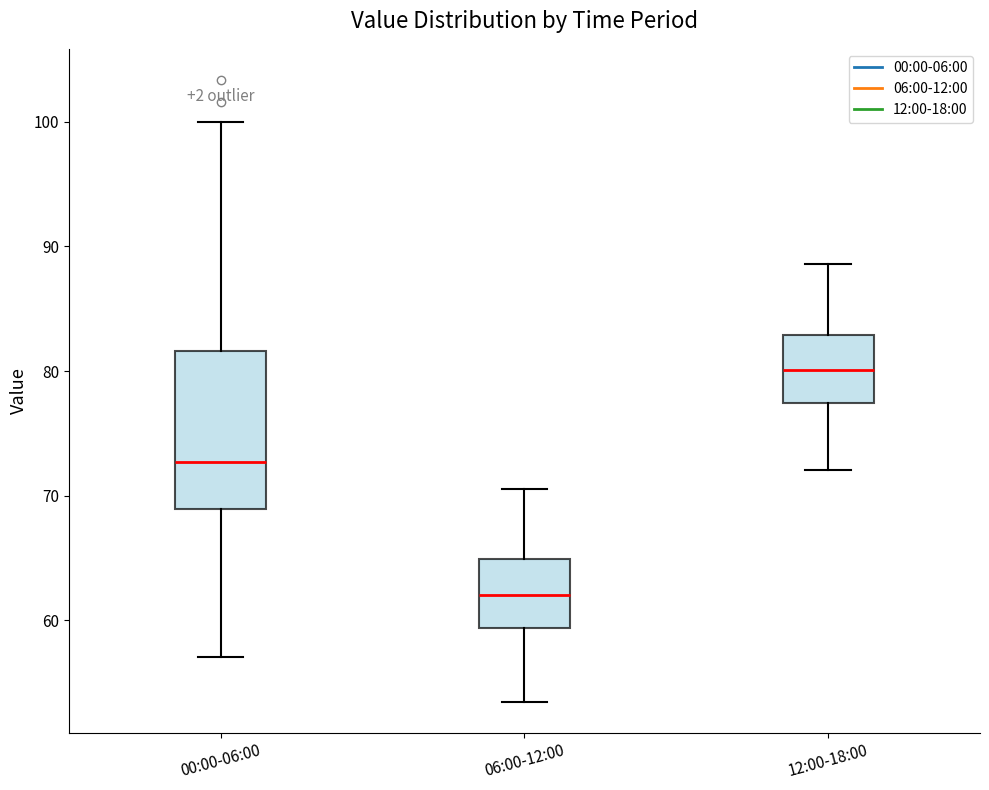

Which box is the tallest, from its lower edge to its upper edge?

00:00-06:00